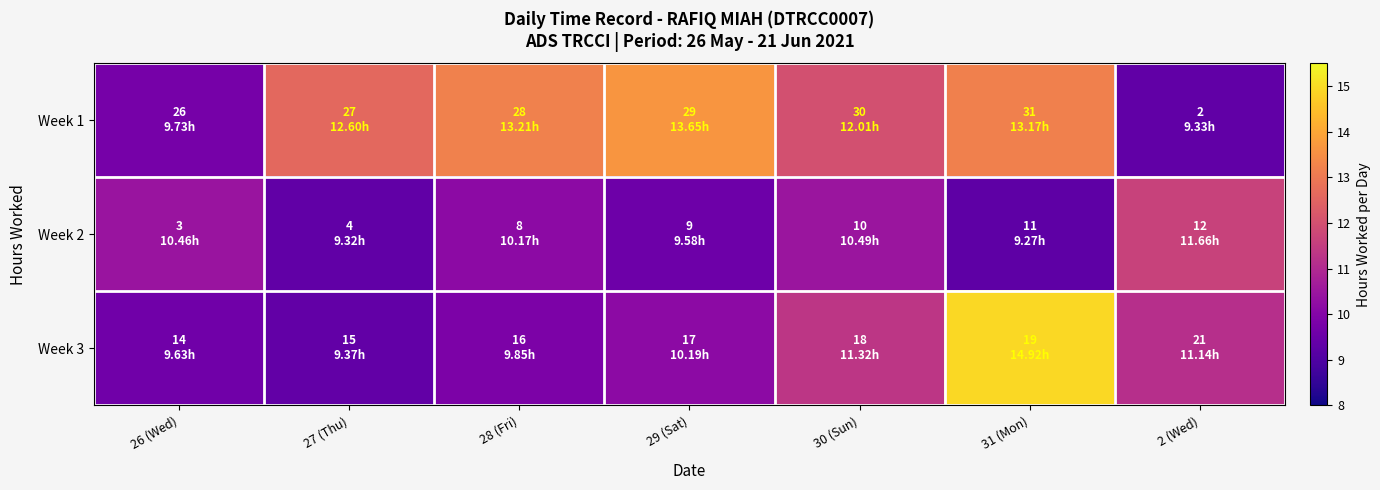

Which series has the widest spread of values?

Week 3